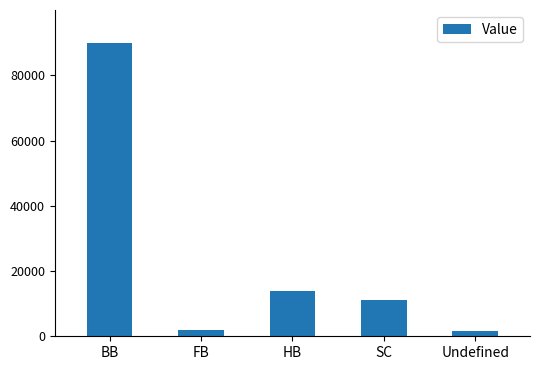

Which category has the highest value across all series?

BB